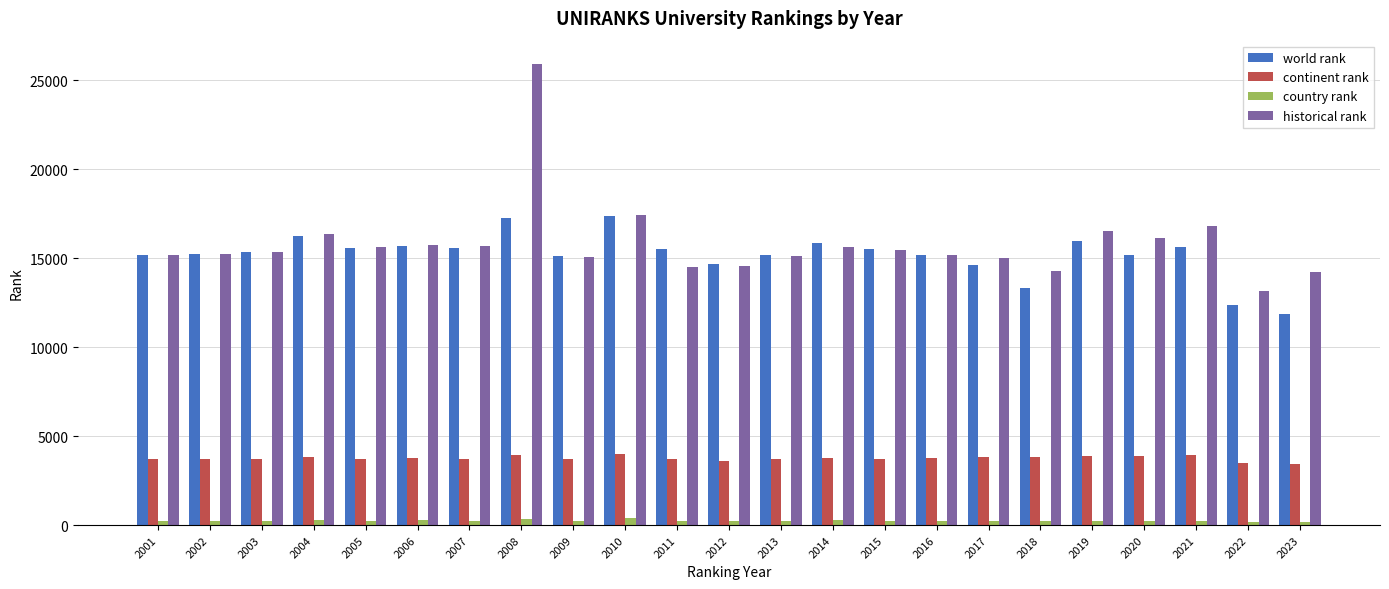

How many categories are shown in the chart?

23